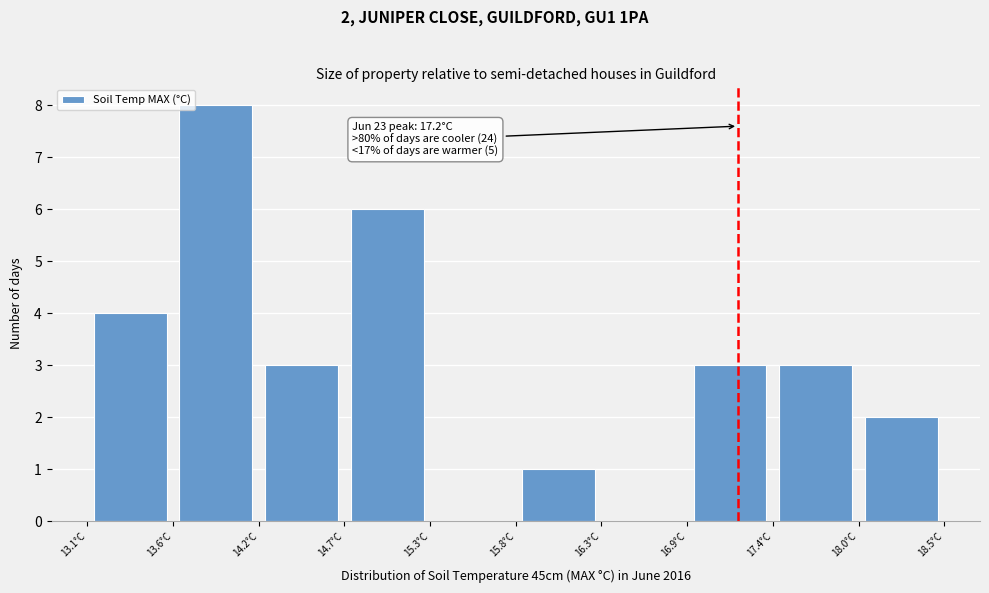

Over which range of the x-axis is the bar tallest?

13.64 to 14.18